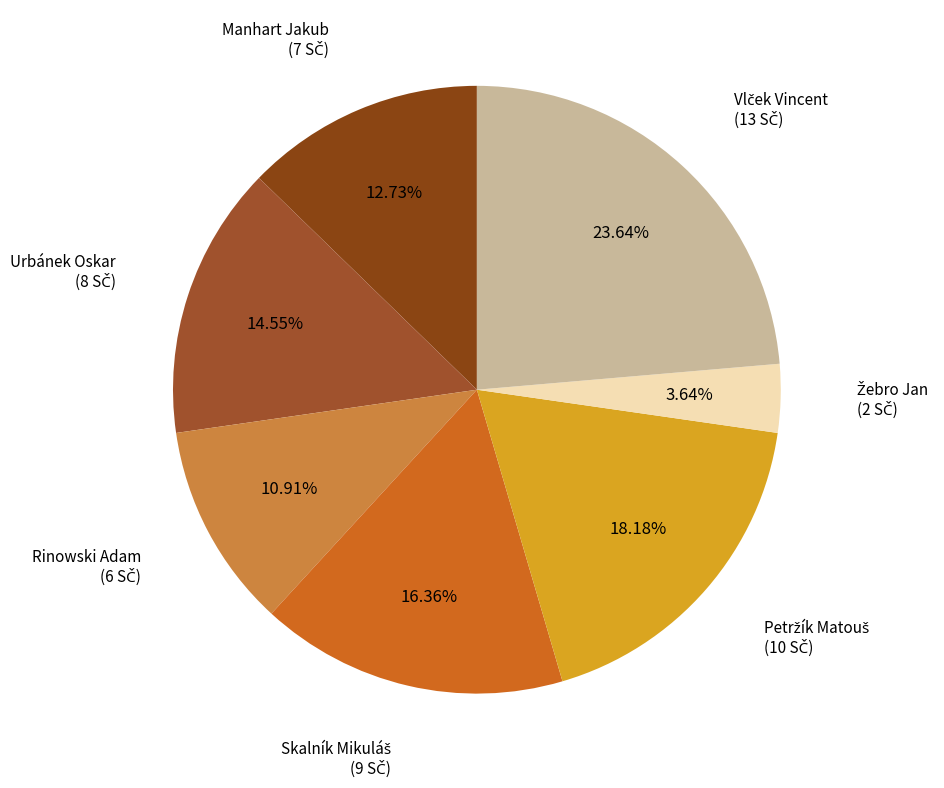

Is there any slice that represents more than half of the pie?

No